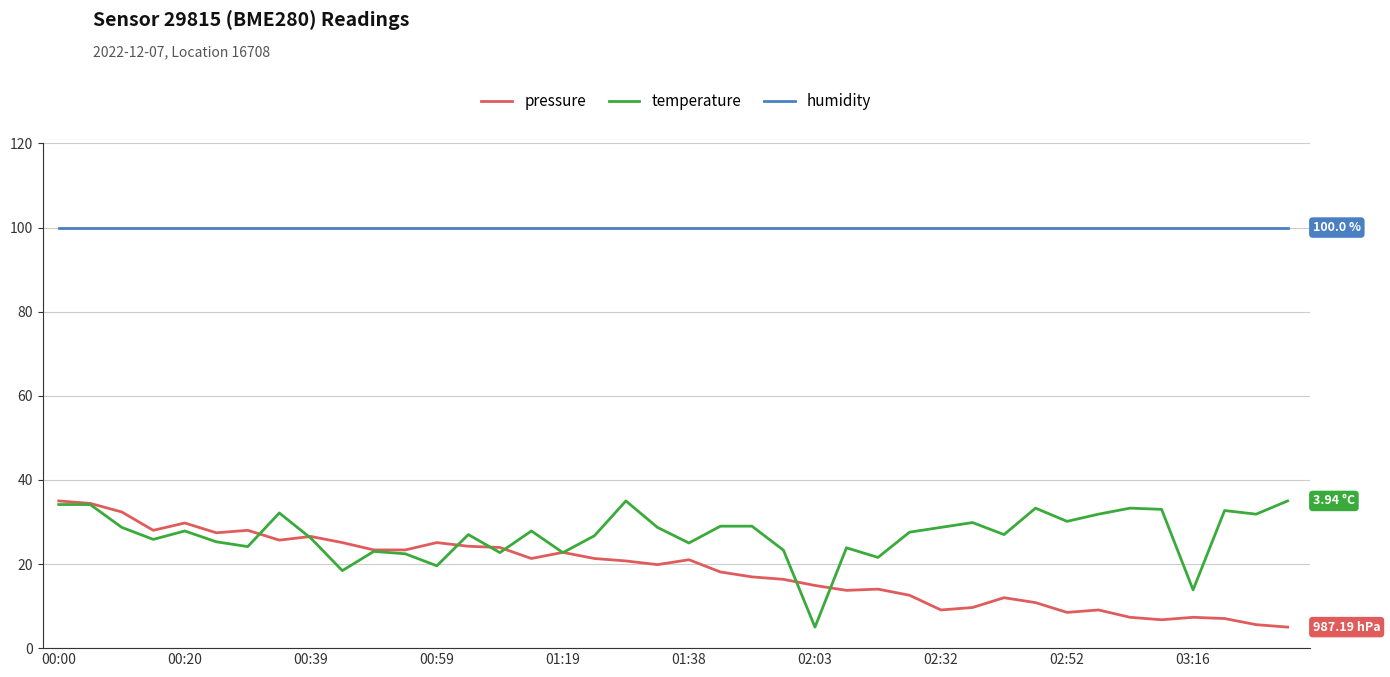

Which series has the largest total across all categories?

humidity